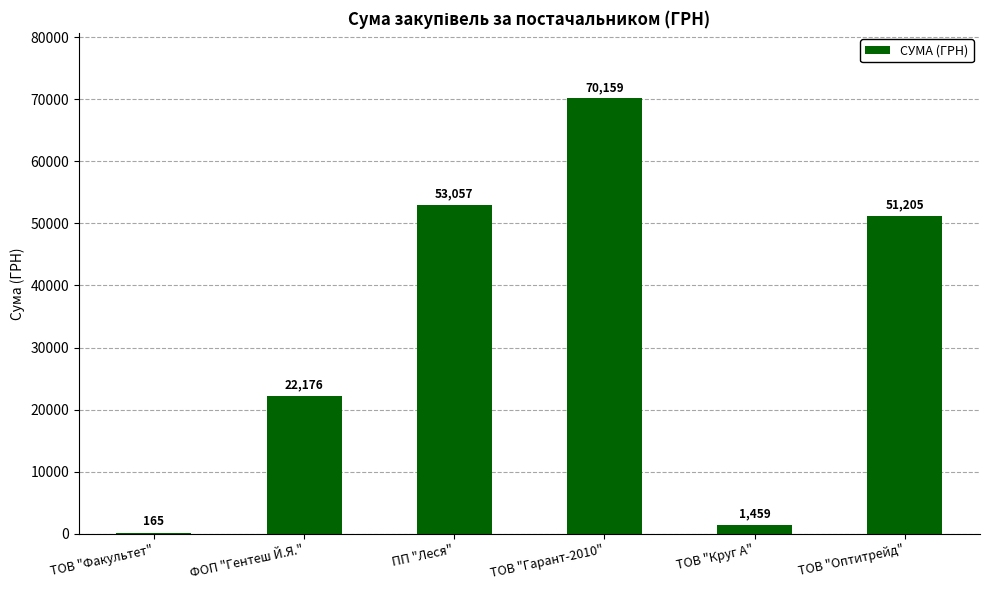

What is the greatest value displayed?

70159.2